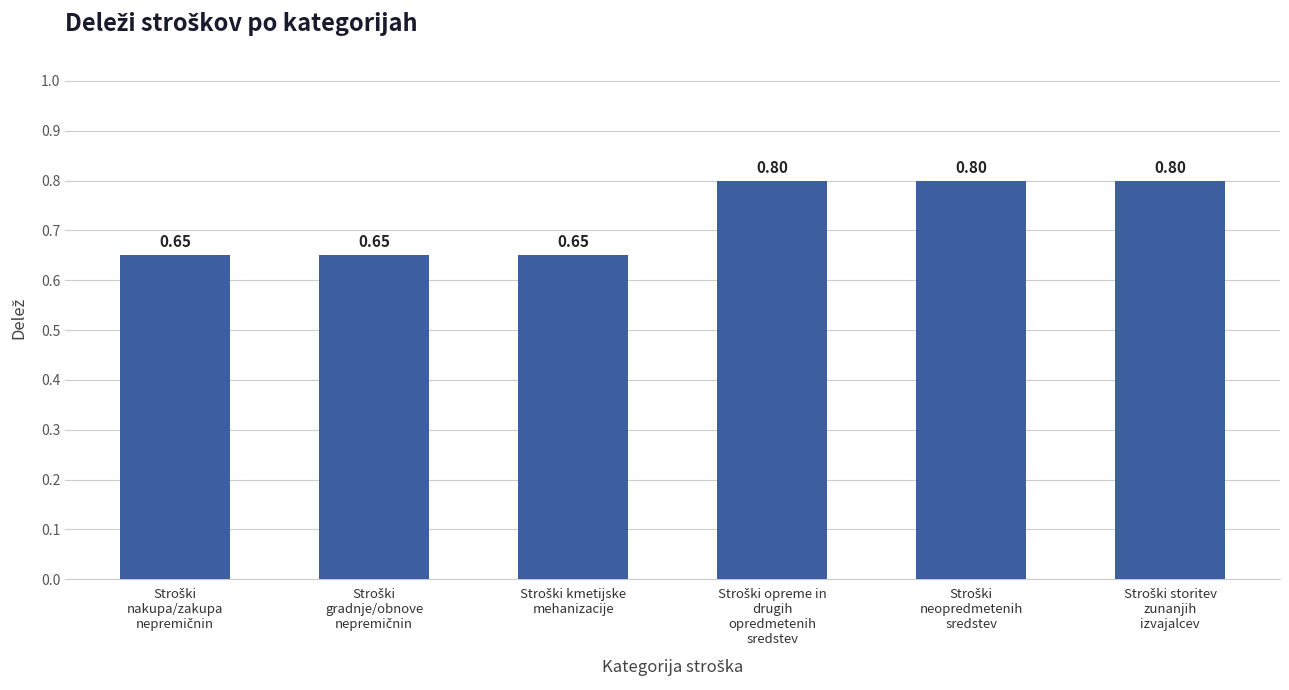

At which label is the value closest to 0?

Stroški
nakupa/zakupa
nepremičnin